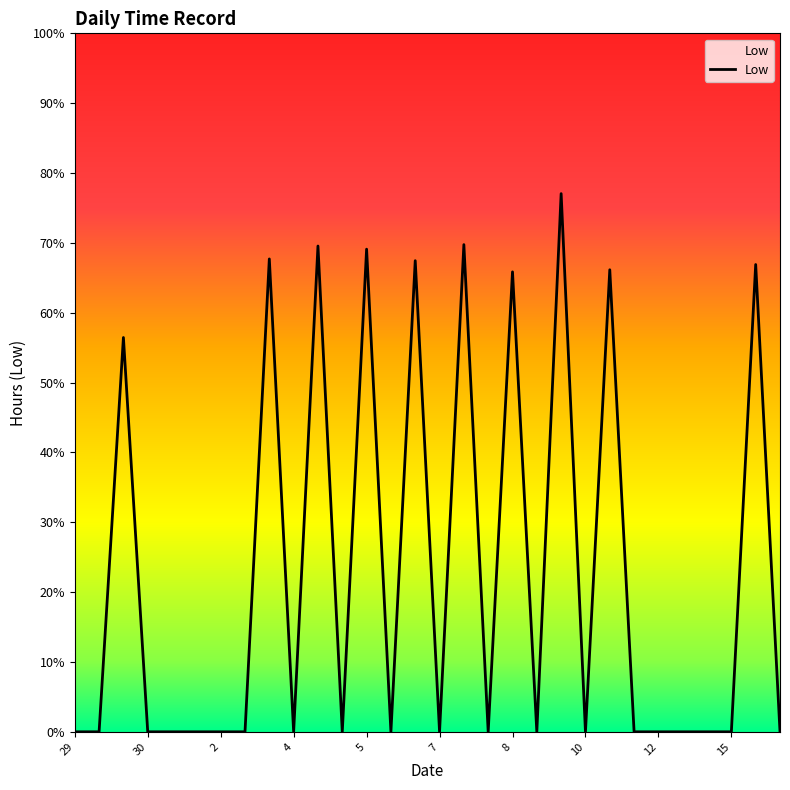

How many categories are shown in the chart?

30